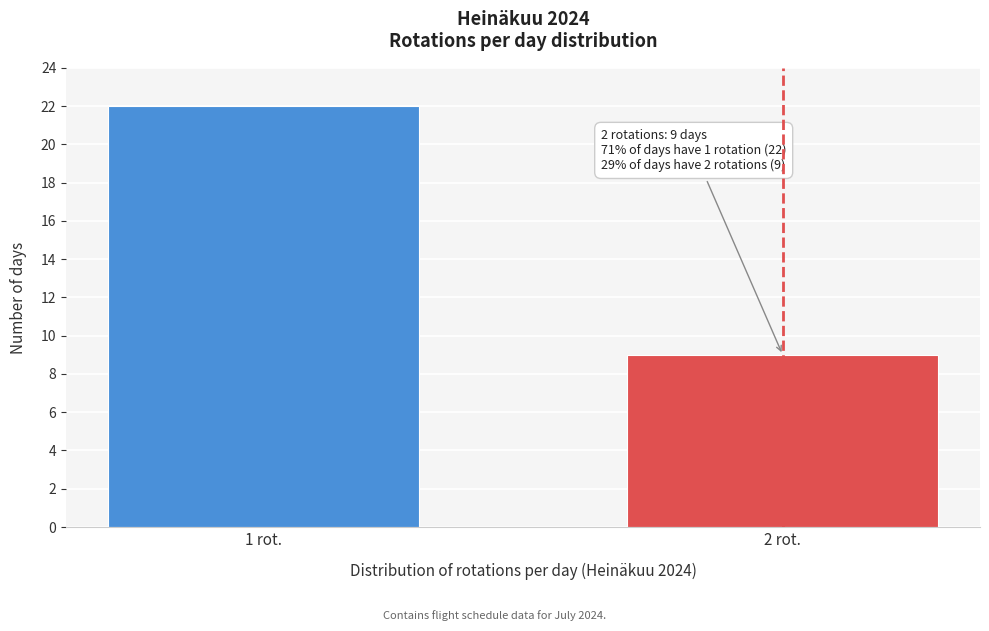

Reading right to left, transcribe all the data shown in this chart.

2 rot.=9	1 rot.=22